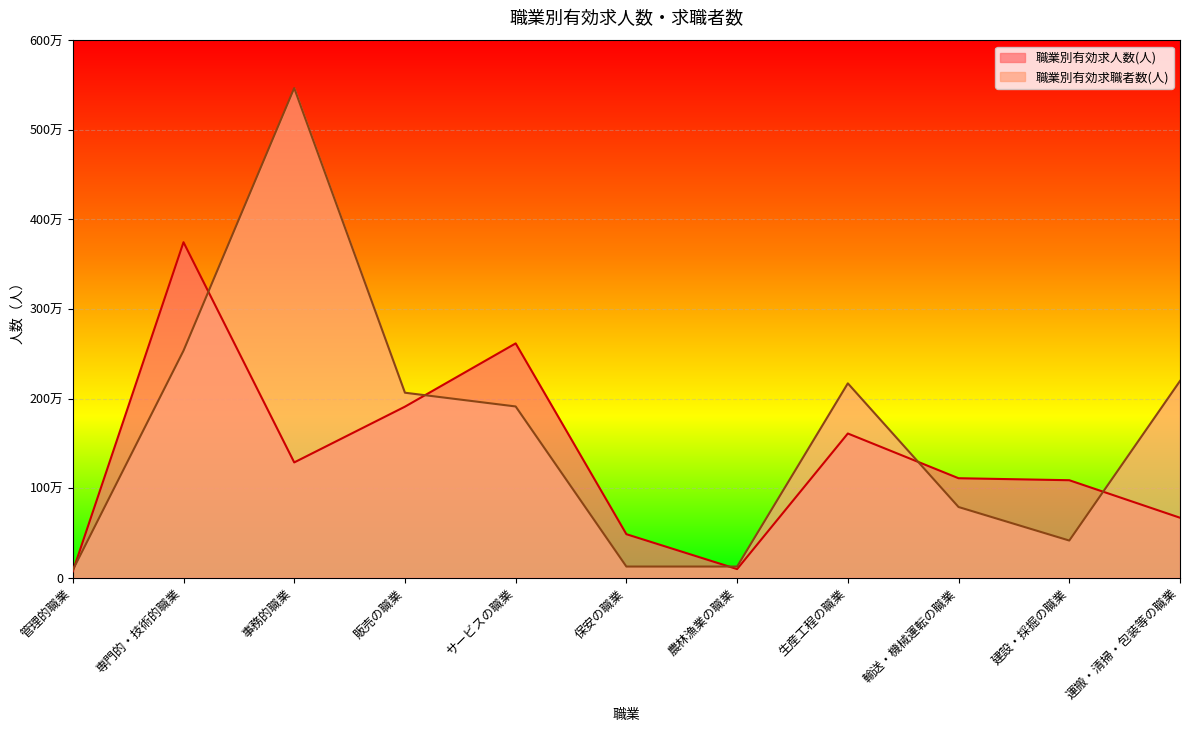

The value of 職業別有効求職者数(人) at 生産工程の職業 is 3179803. True or false?

False